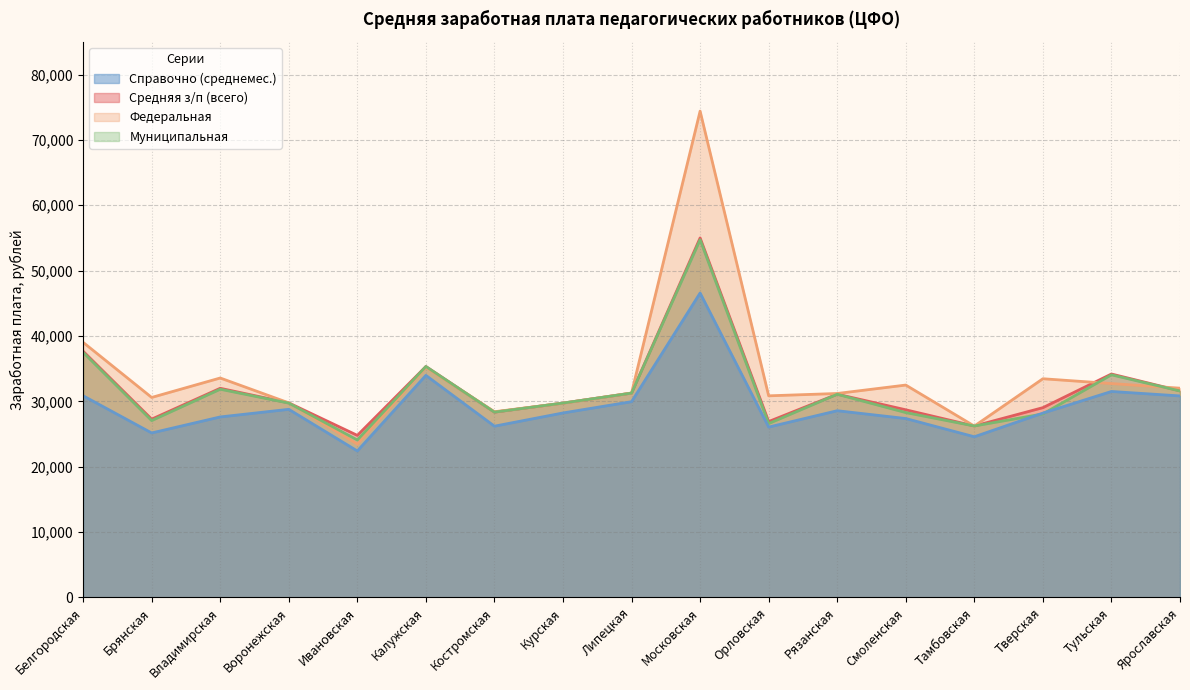

Between Орловская and Белгородская, which is larger?

Белгородская